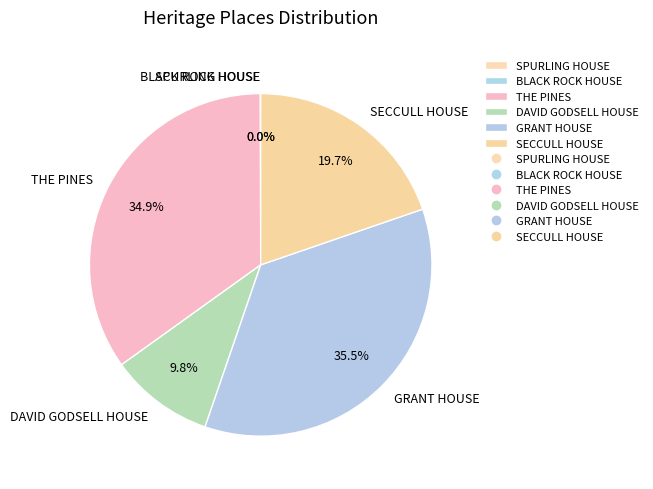

Does any single category account for the majority?

No